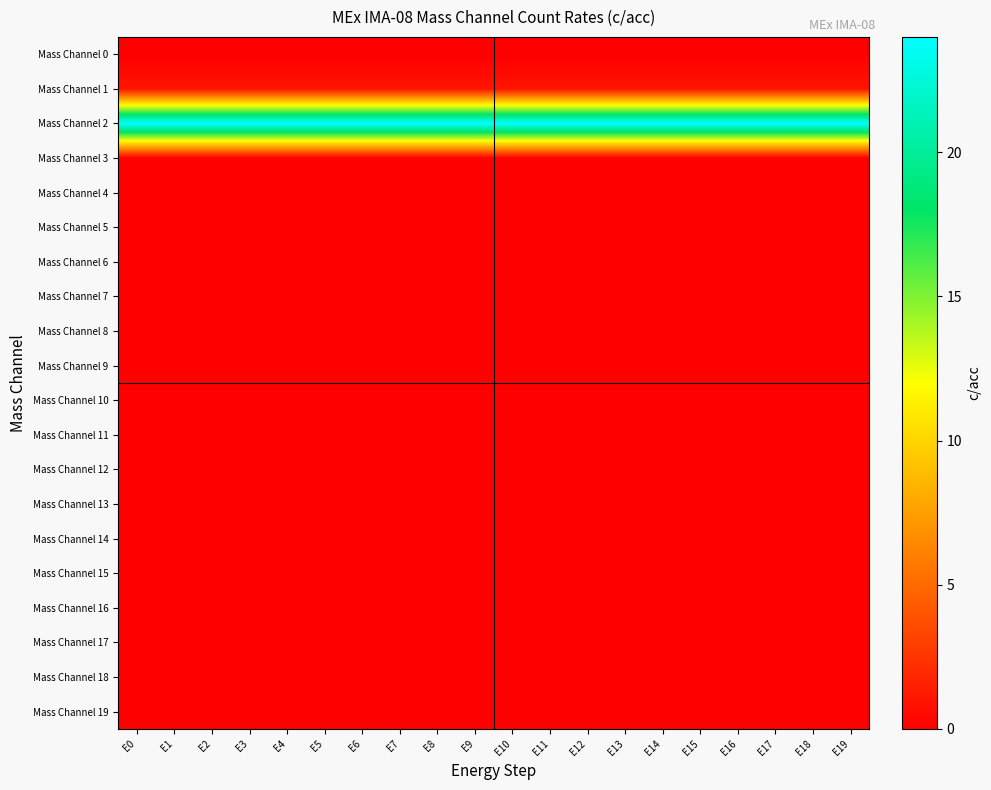

At how many categories does at least one series exceed 7?

20